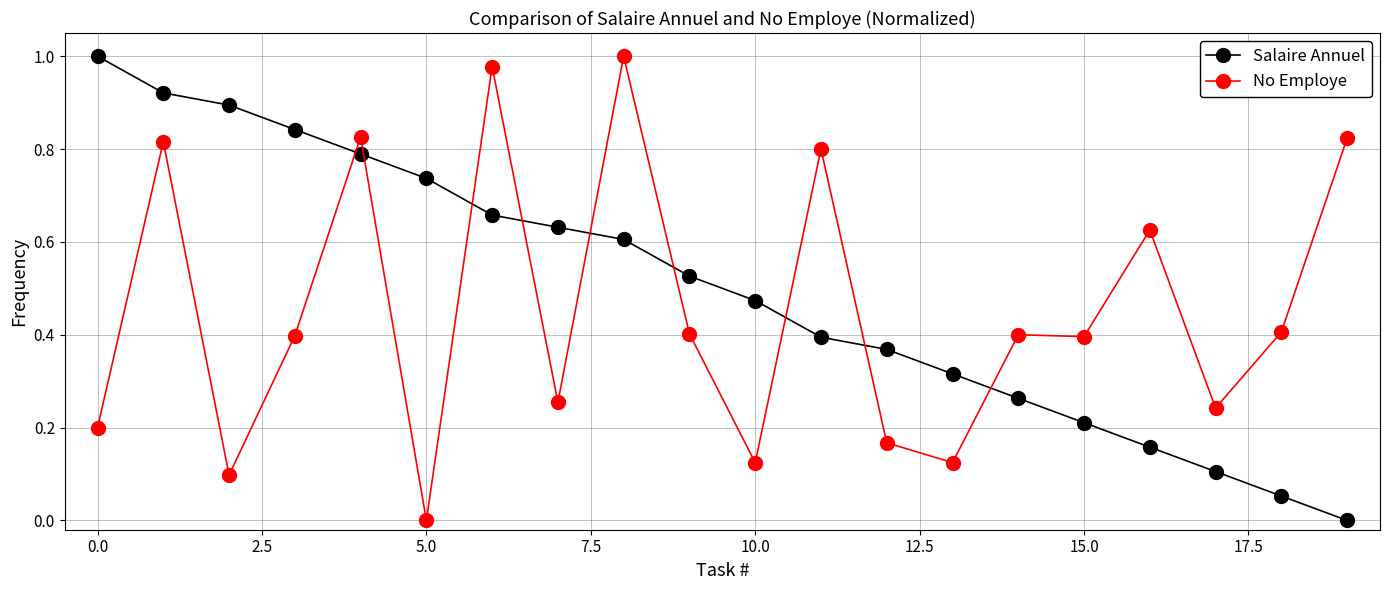

How many times do No Employe and Salaire Annuel cross each other?

9